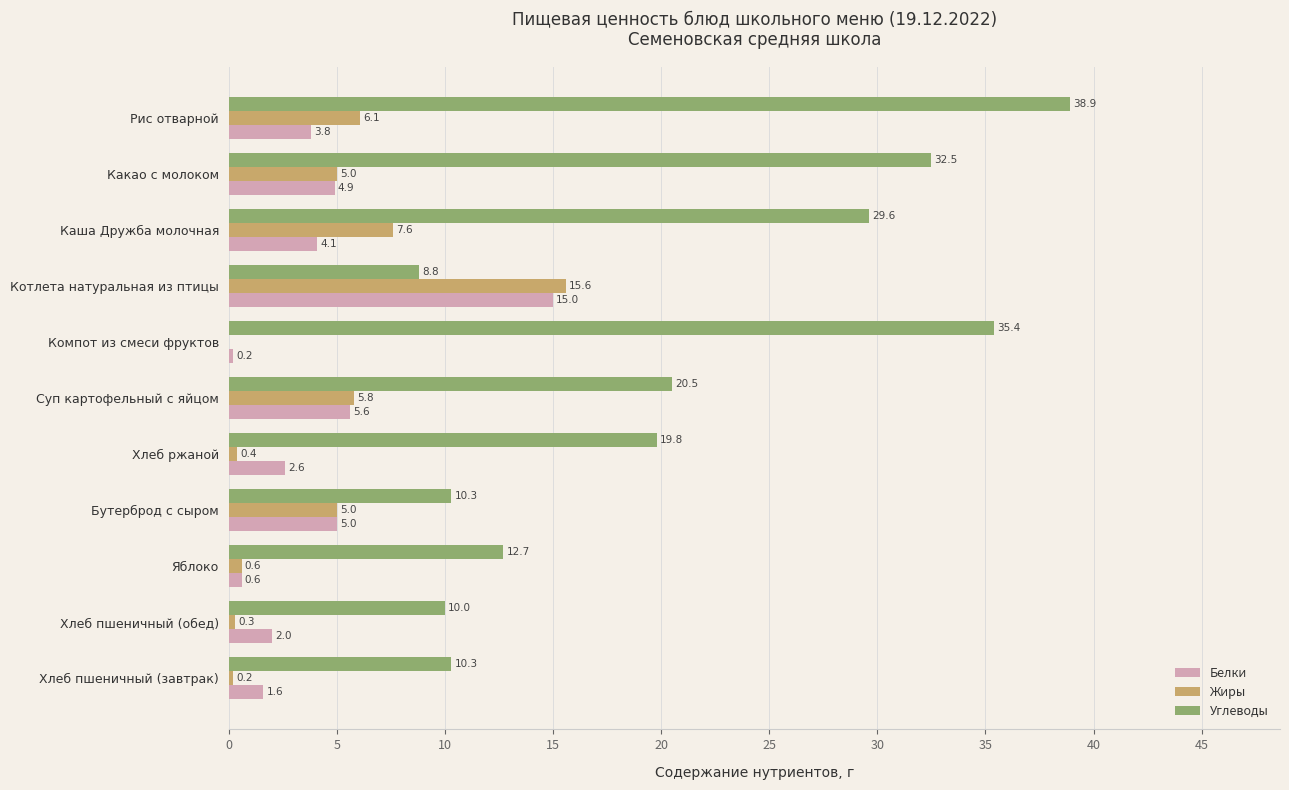

True or false: Углеводы has a value of 13.1 at Котлета натуральная из птицы.

False